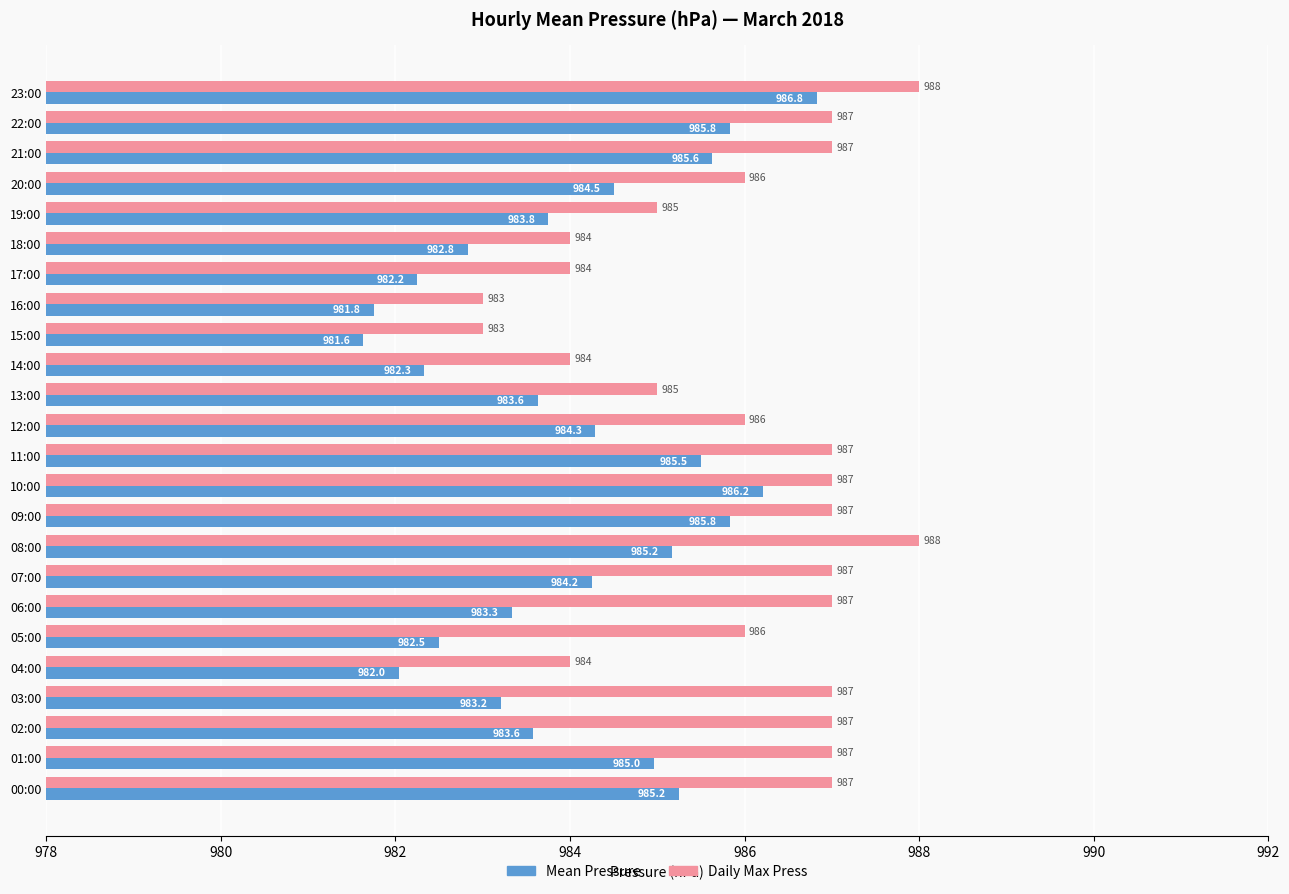

What is the highest value of the Daily Max Press series?

988.0